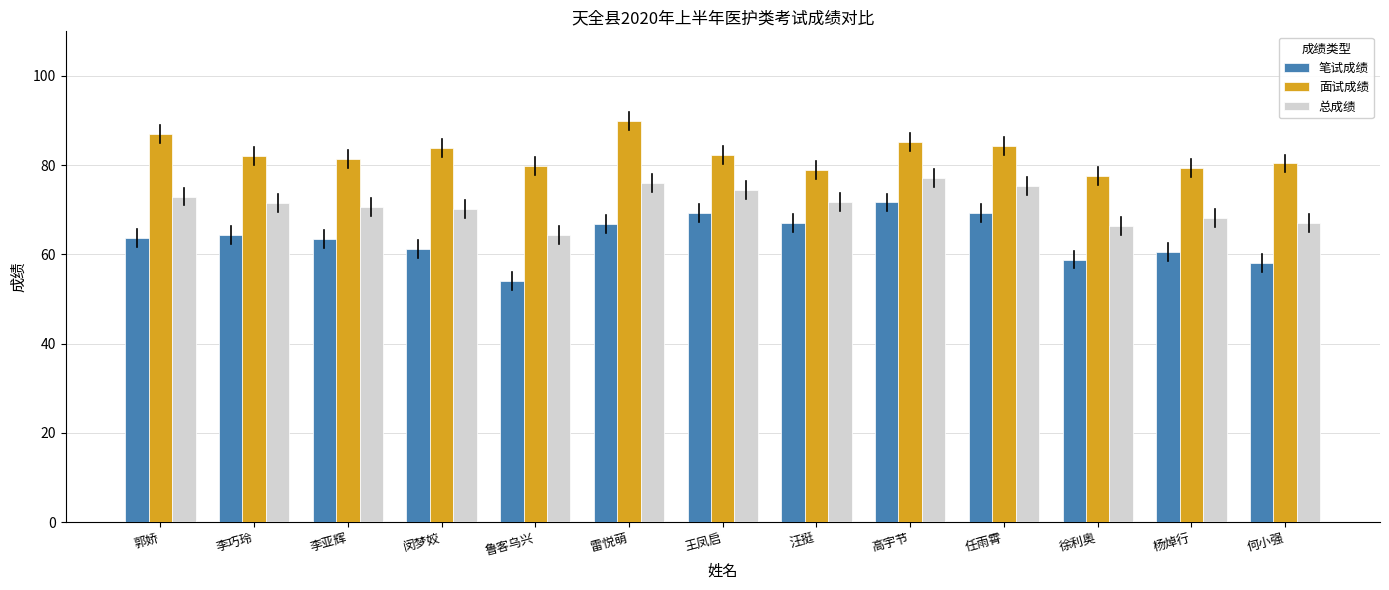

What value does the 面试成绩 series have at 李巧玲?

82.0